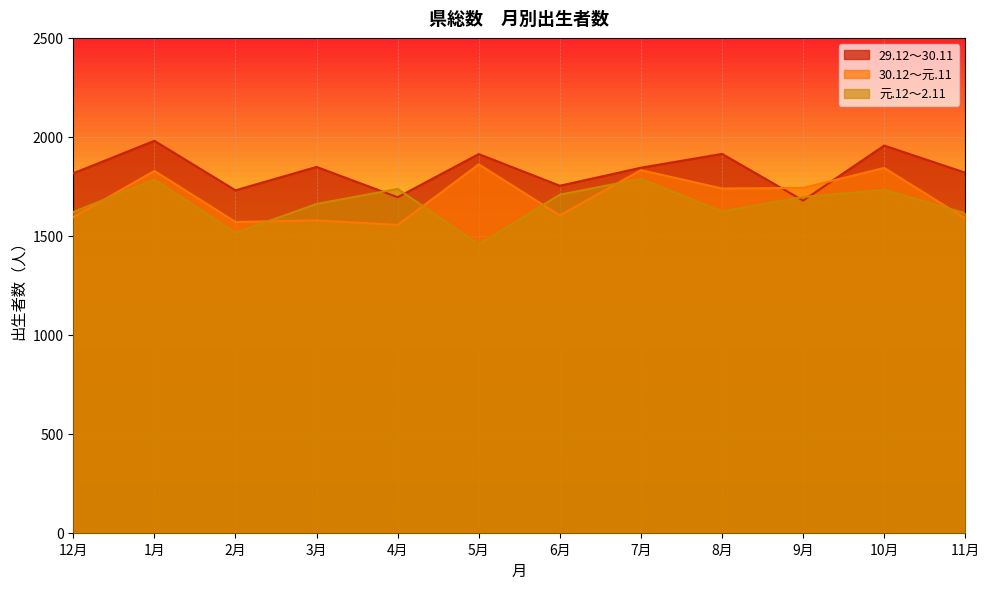

How many distinct data groups are displayed?

3